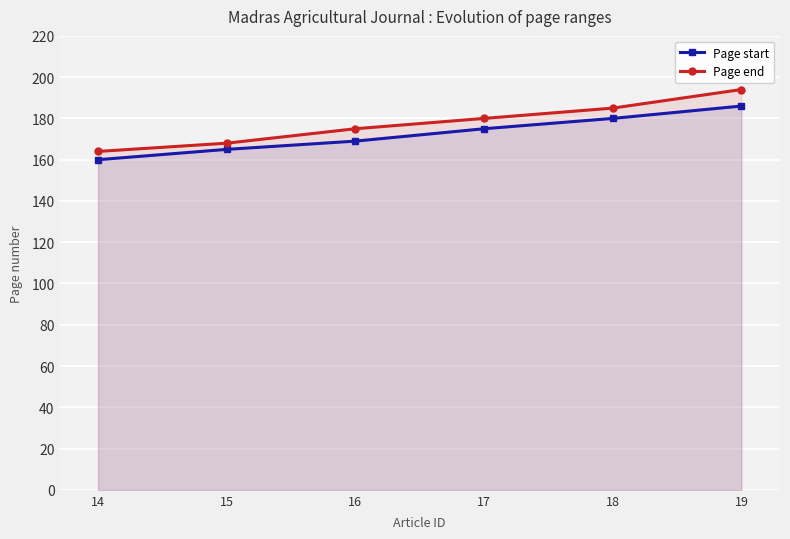

Between 15 and 18, which series saw the biggest shift?

Page end